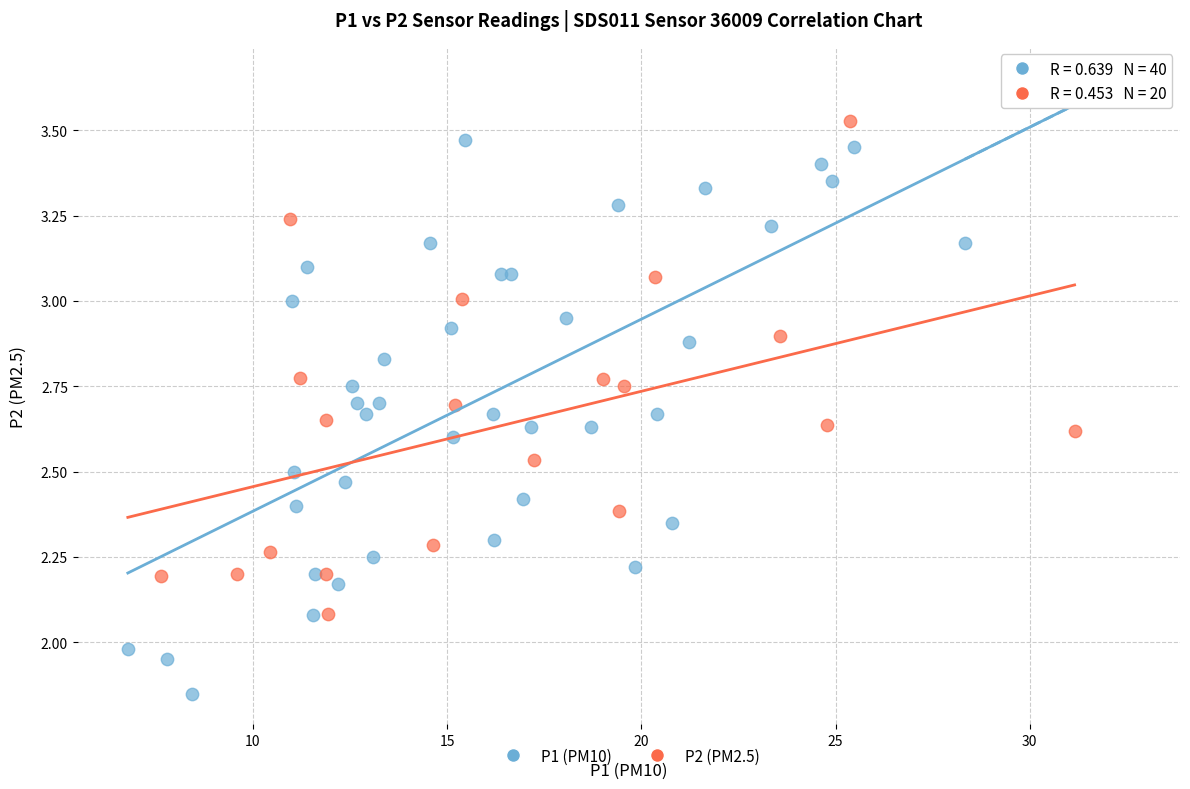

Which series reaches the minimum Y coordinate?

P1 (PM10)